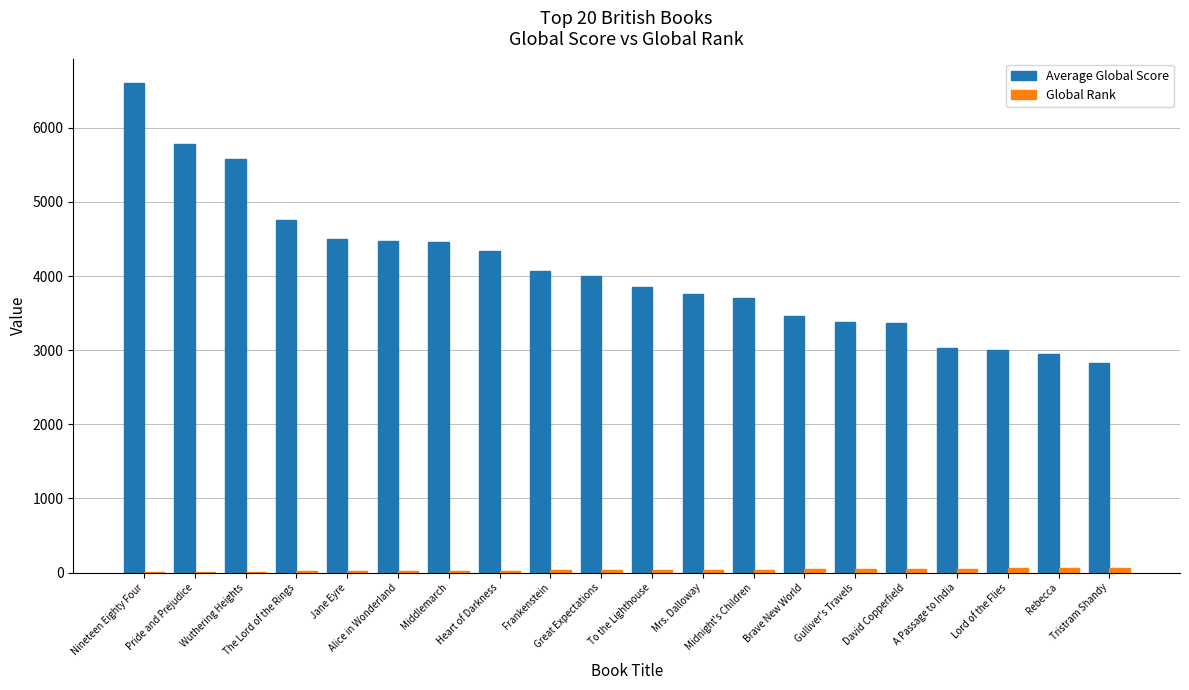

Which series has the largest total across all categories?

Average Global Score